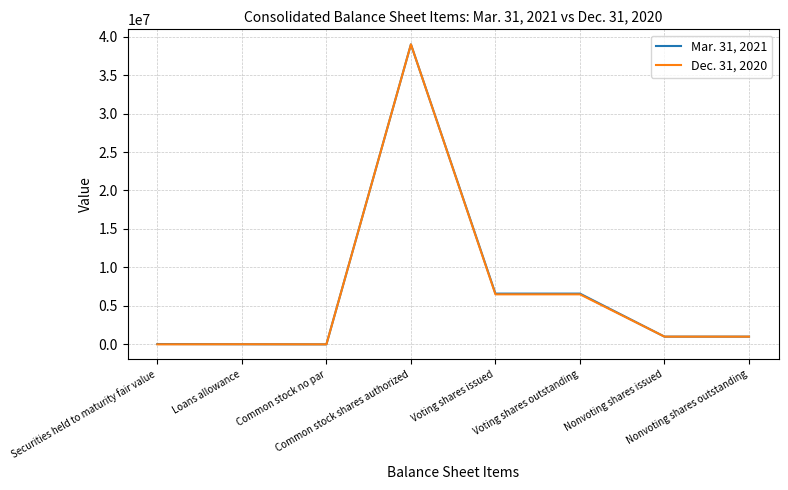

Is the value of Dec. 31, 2020 at Voting shares issued greater than the value of Mar. 31, 2021 at Common stock shares authorized?

No